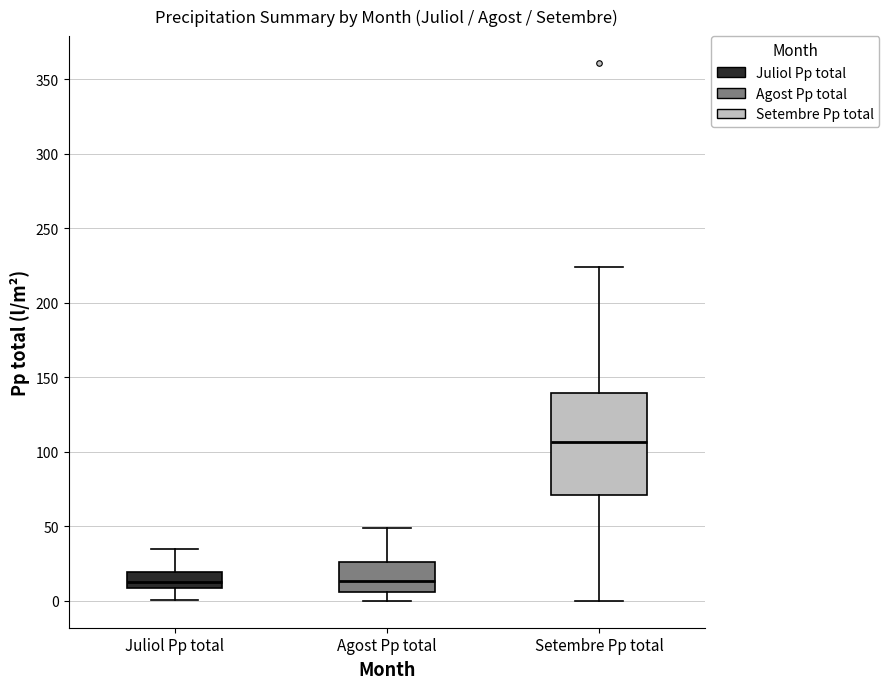

Comparing the boxes themselves (not the whiskers), which one is the tallest?

Setembre Pp total